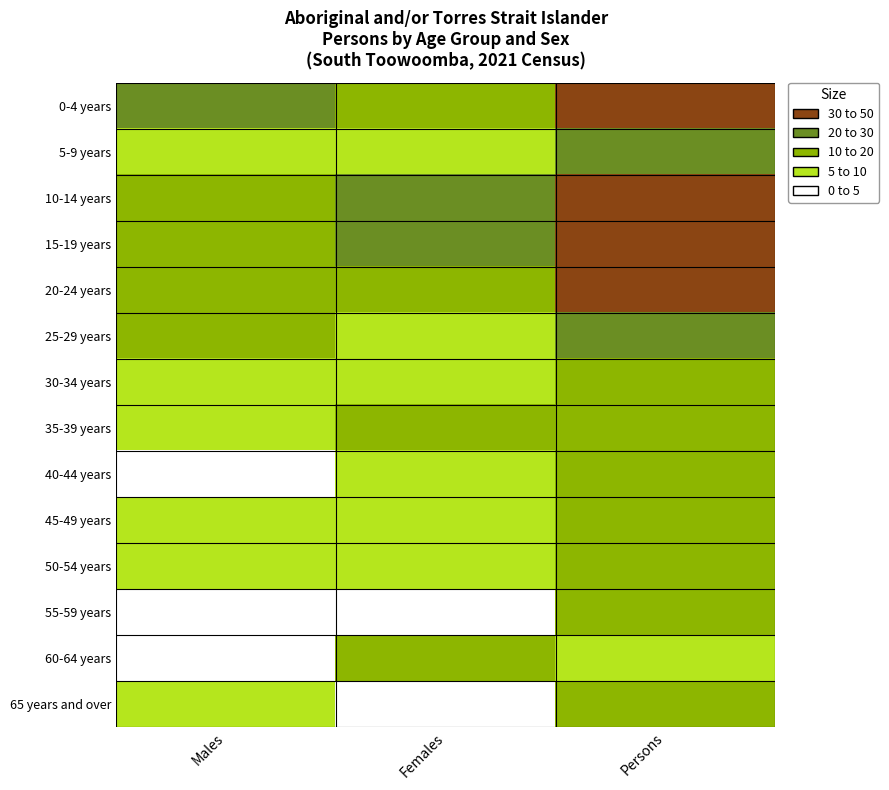

At which category does the chart reach its minimum across all series?

Males